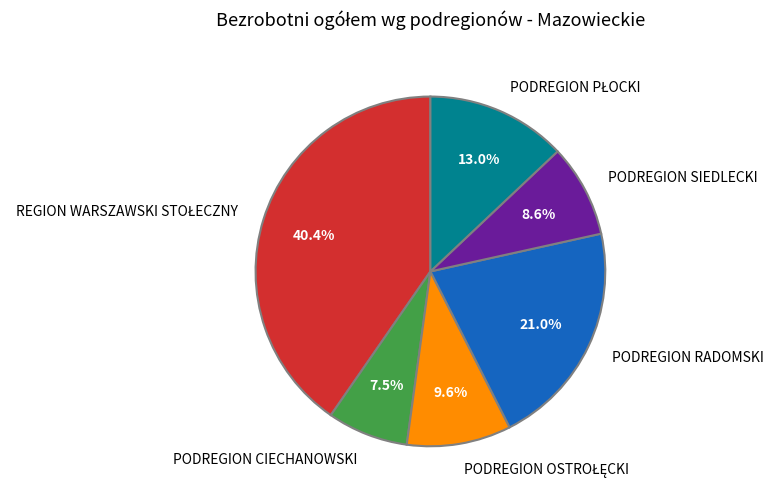

To the nearest percent, what is the average slice percentage?

17%